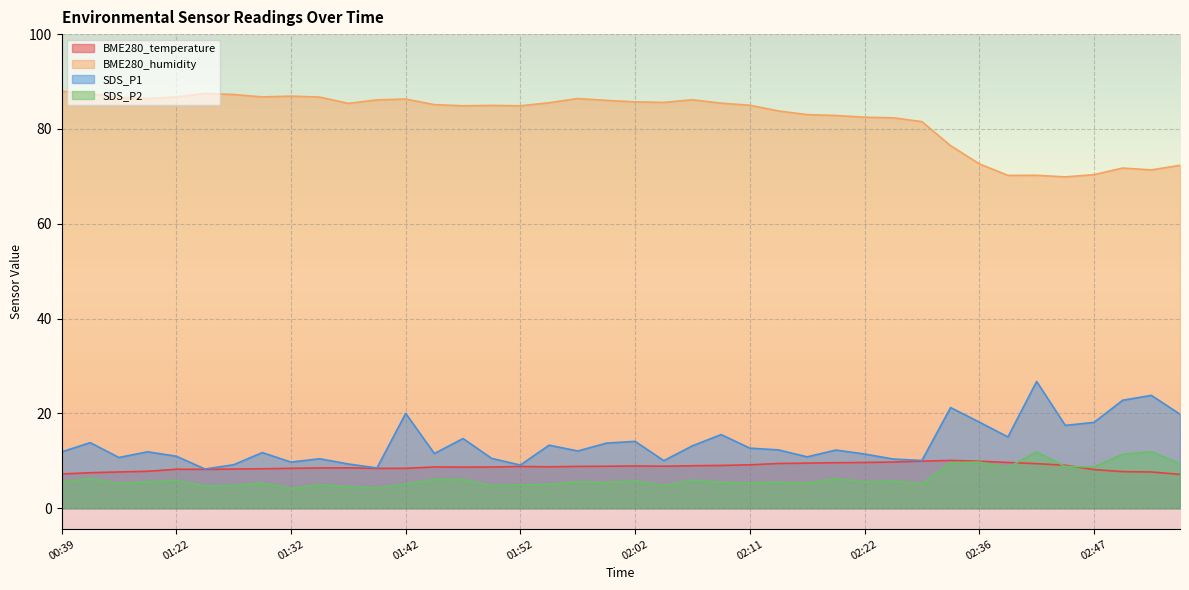

What is the difference between the highest and lowest values at 01:49?

80.2